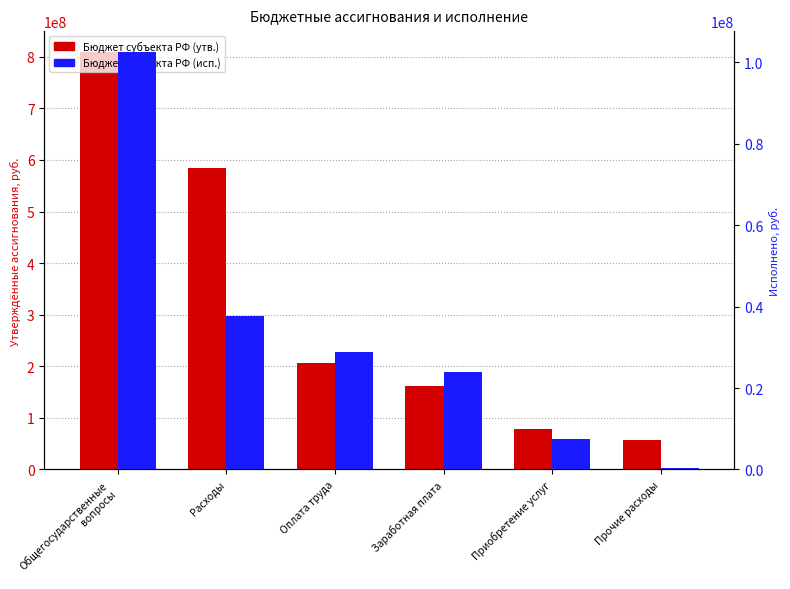

What is the difference between the maximum and minimum values in the Бюджет субъекта РФ (исп.) series?

102279766.4